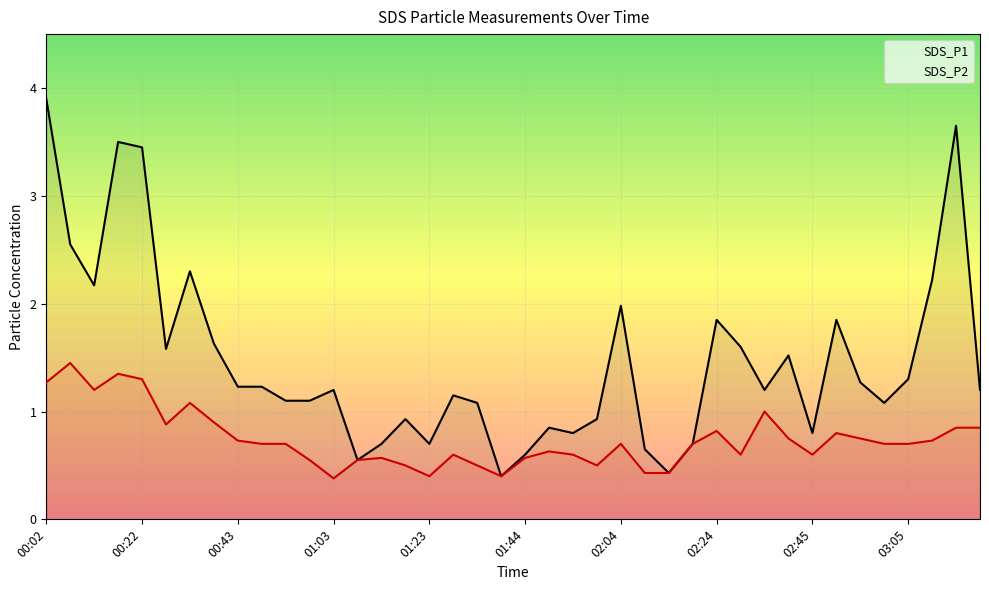

What is the difference between the SDS_P2 values at 00:38 and 02:45?

0.3